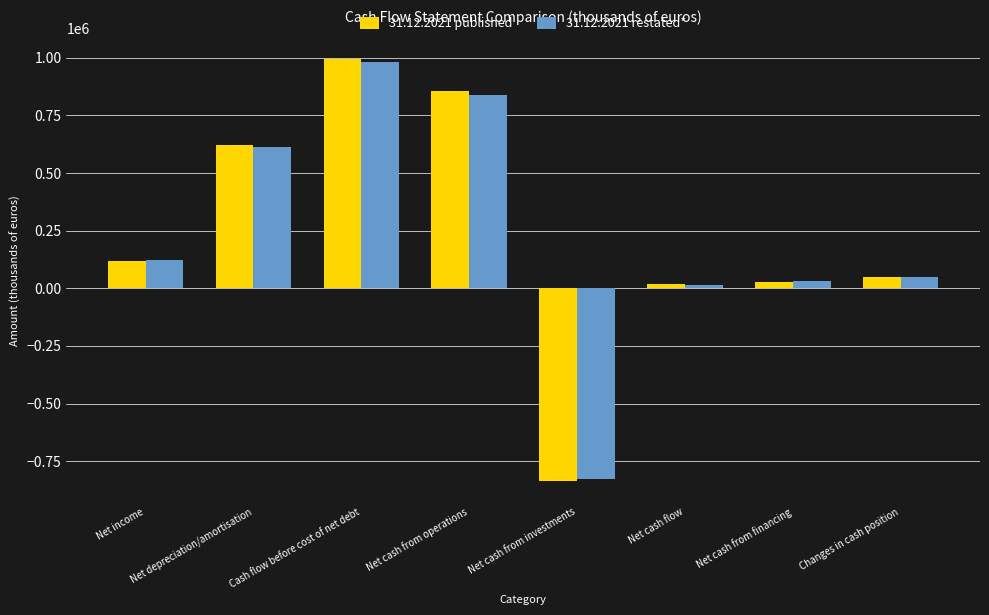

What is the highest value of the 31.12.2021 restated* series?

982647